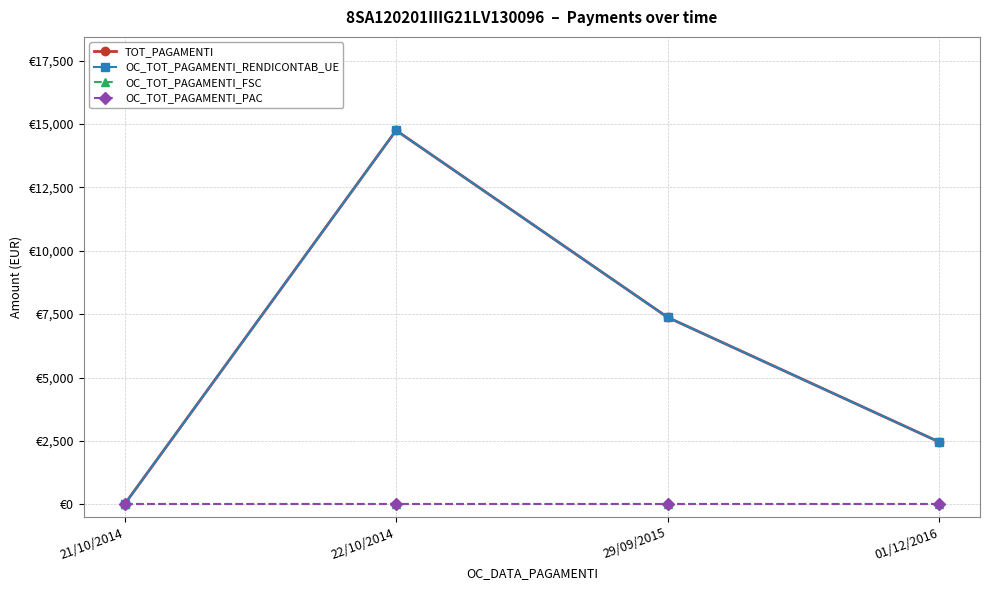

Is this an area chart (filled region under the line)?

No